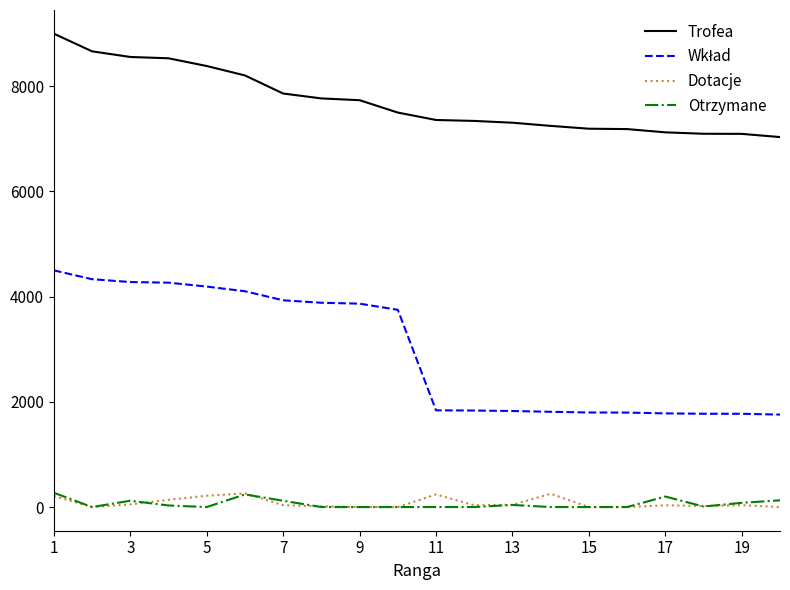

True or false: Trofea and Otrzymane cross at least once.

False